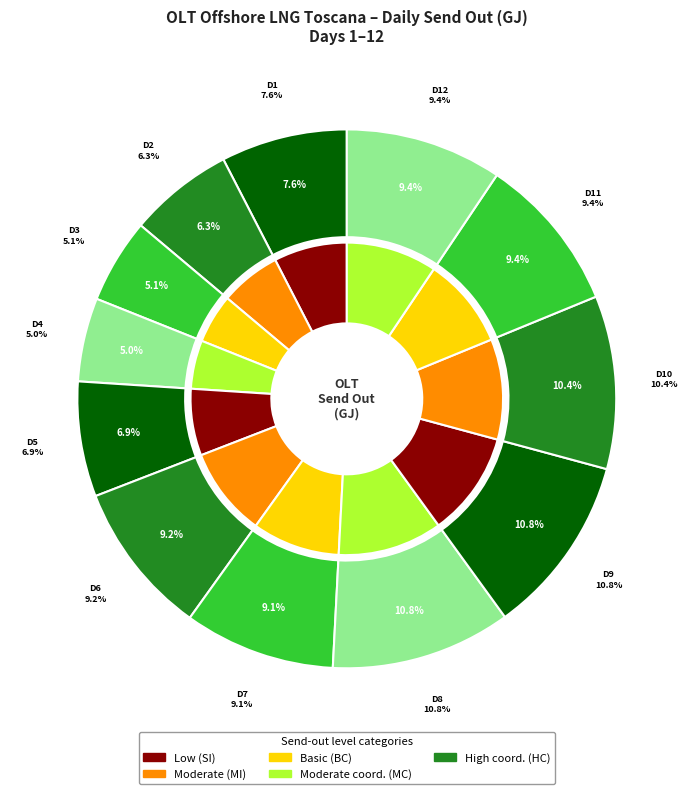

What is the change in value from Day 7 to Day 11?

+17191.1